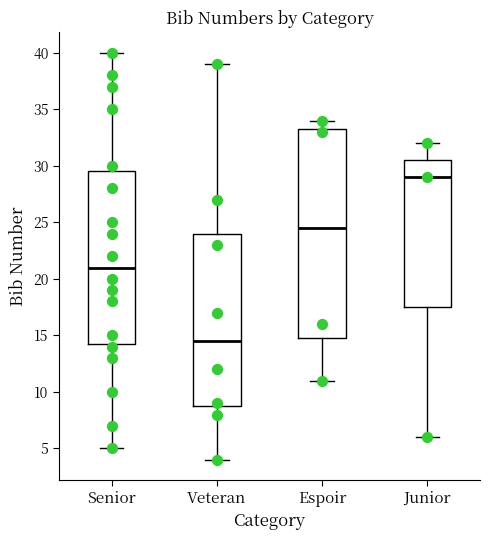

Which box is the tallest, from its lower edge to its upper edge?

Espoir